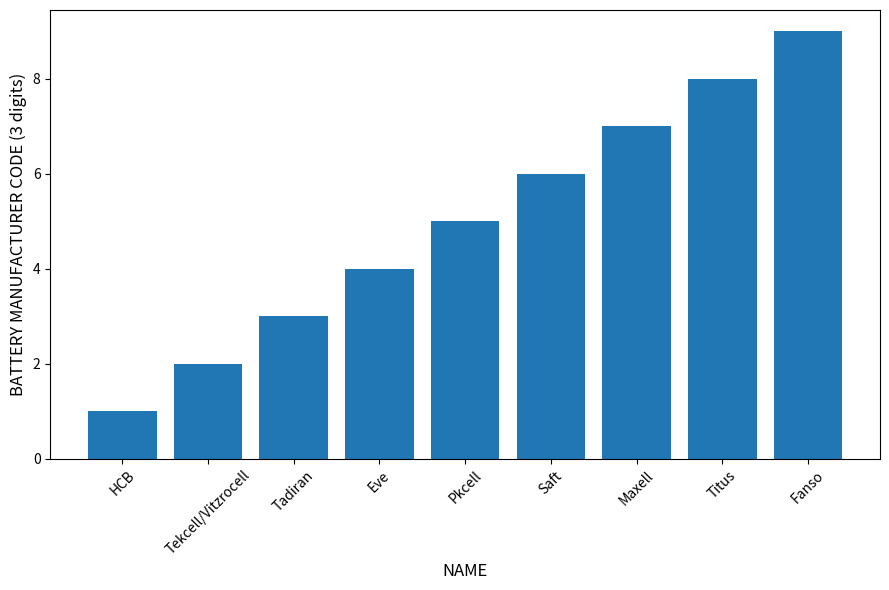

The value at Maxell is 7. True or false?

True